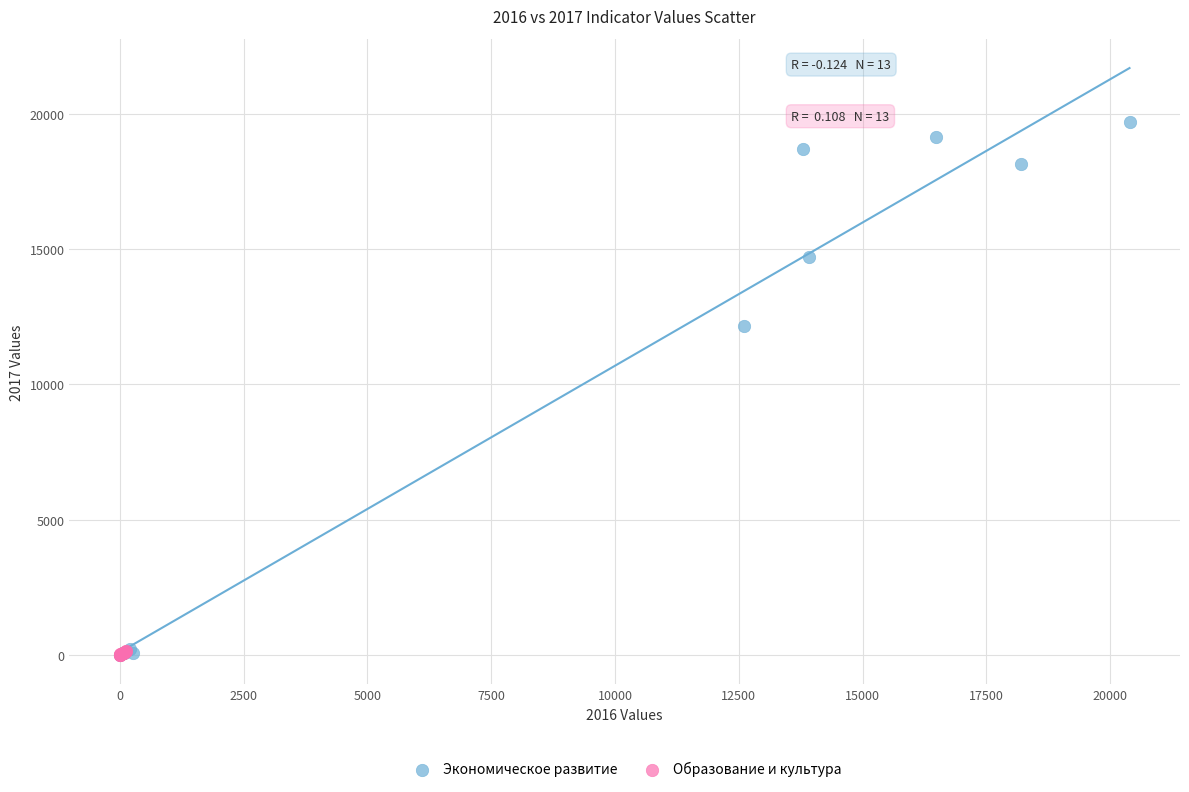

Which series reaches the maximum Y coordinate?

Экономическое развитие